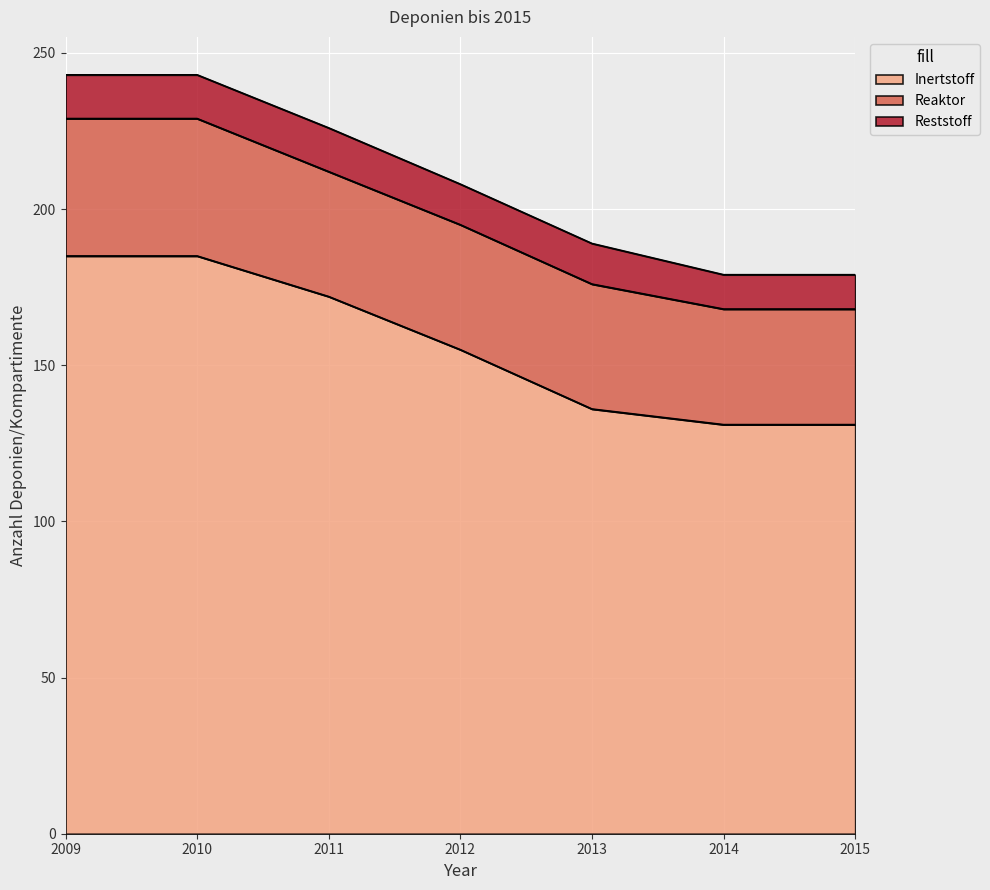

Reading right to left, transcribe all the data shown in this chart.

Inertstoff: 131	131	136	155	172	185	185
Reaktor: 37	37	40	40	40	44	44
Reststoff: 11	11	13	13	14	14	14